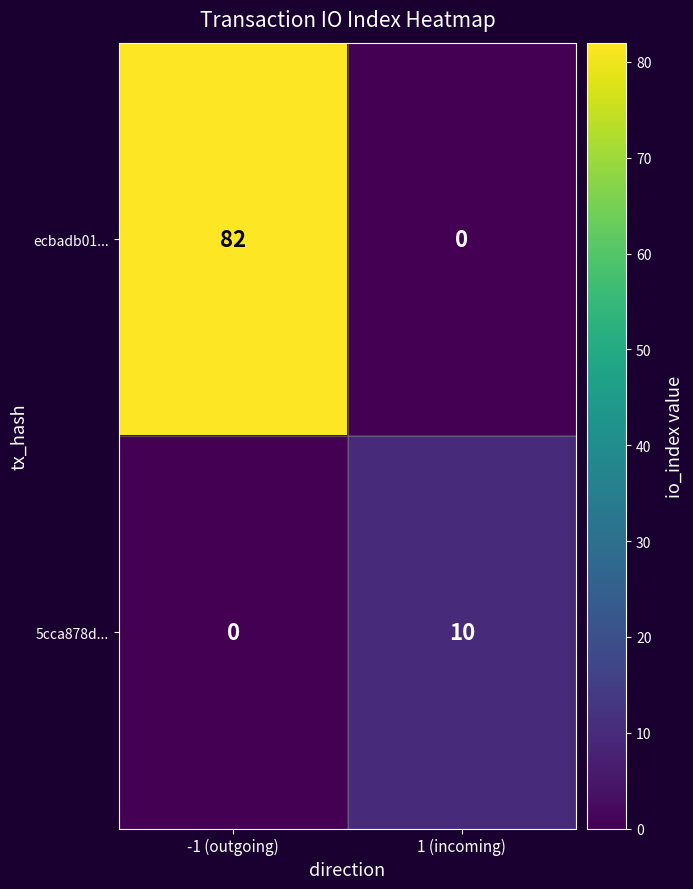

Reading right to left, transcribe all the data shown in this chart.

ecbadb01...: 0	82
5cca878d...: 10	0